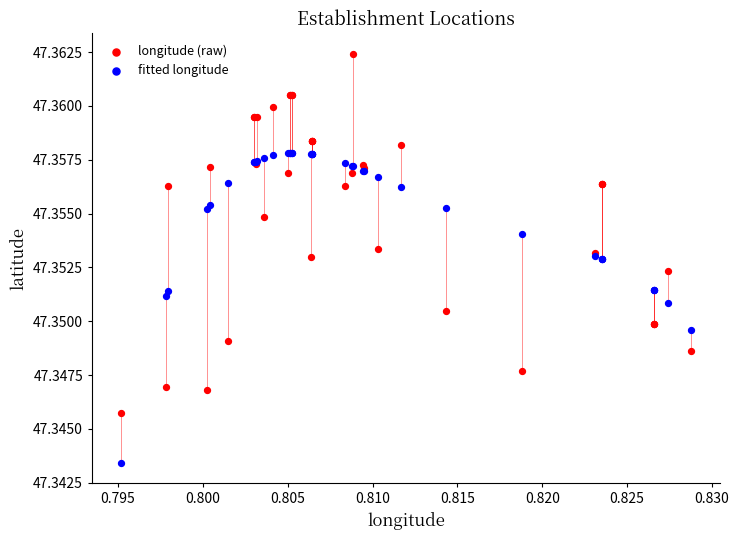

Which series reaches the maximum Y coordinate?

longitude (raw)